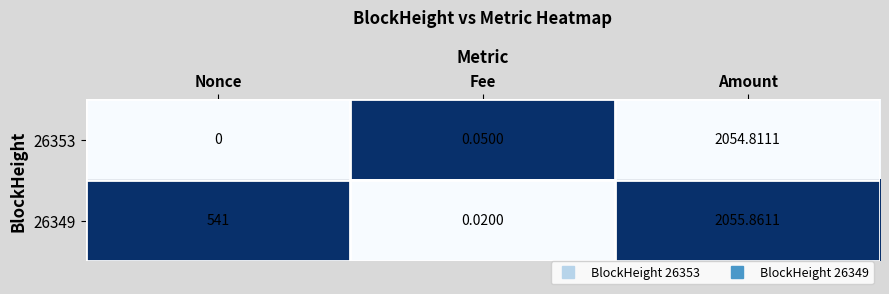

Where is 26349 nearest to the value 1027?

Nonce